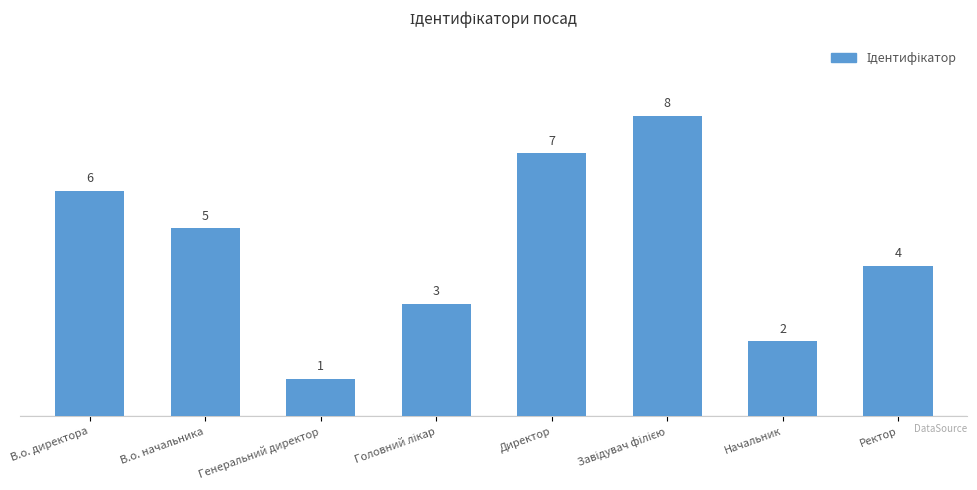

How many values are between 3 and 7?

5